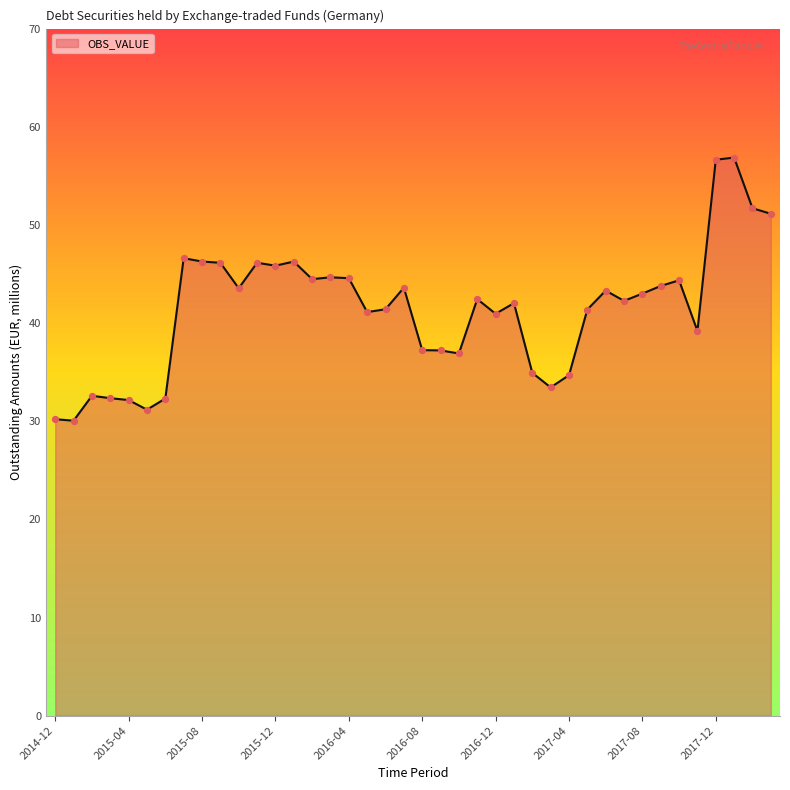

What is the minimum value shown in the chart?

30.1